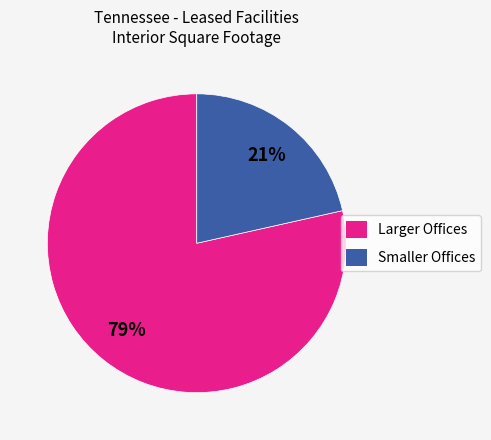

What percentage is the Smaller Offices slice, to the nearest percent?

21%